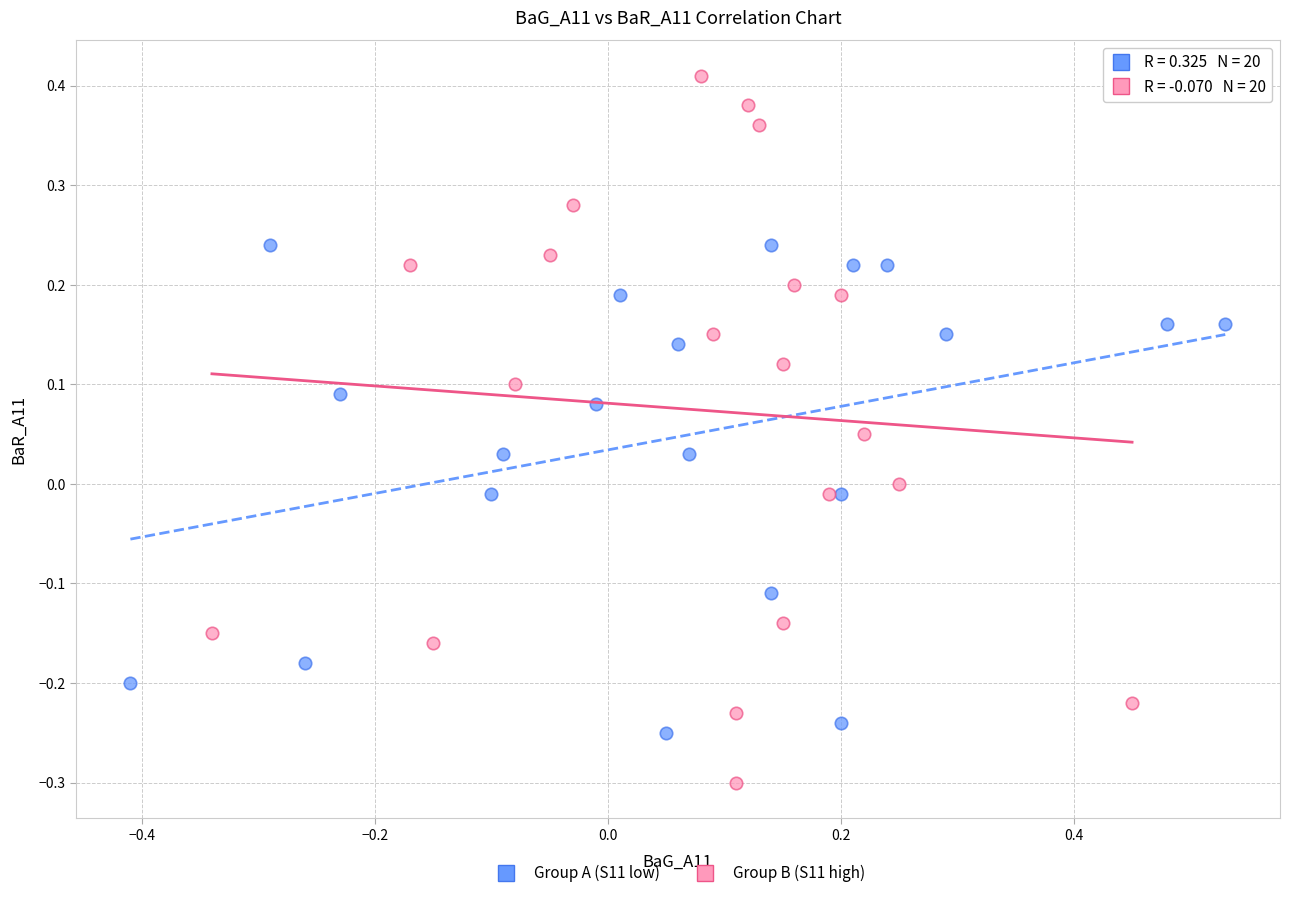

Which series contains the highest Y value?

Group B (S11 high)